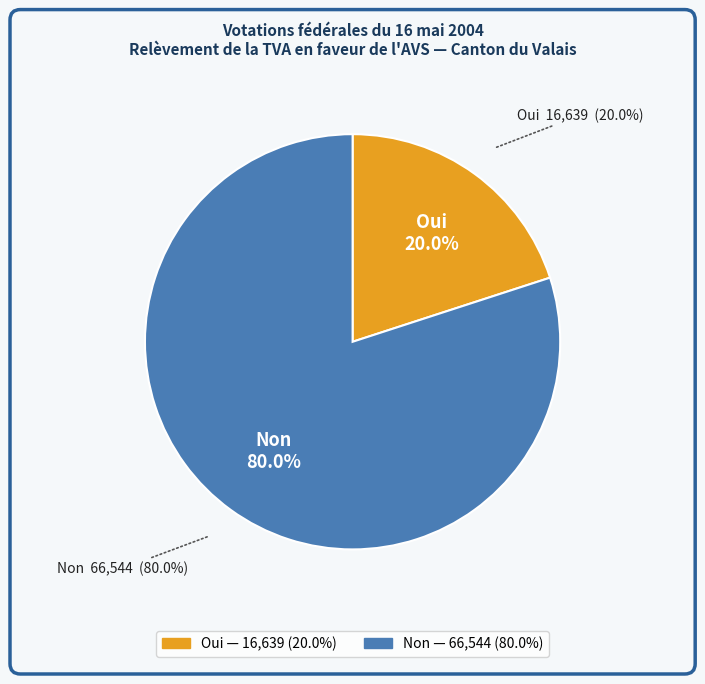

Count the number of slices in the pie.

4